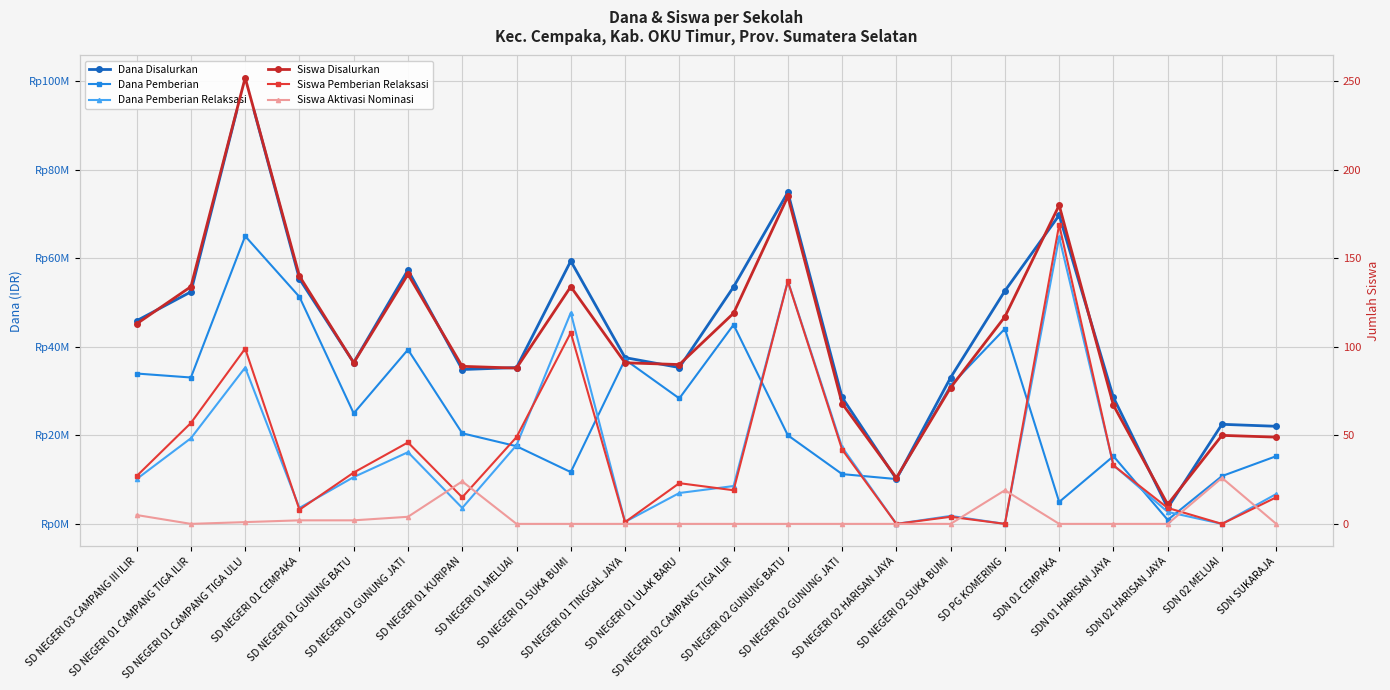

What are all the series names shown in the legend?

Dana Disalurkan, Dana Pemberian, Dana Pemberian Relaksasi, Siswa Disalurkan, Siswa Pemberian Relaksasi, Siswa Aktivasi Nominasi